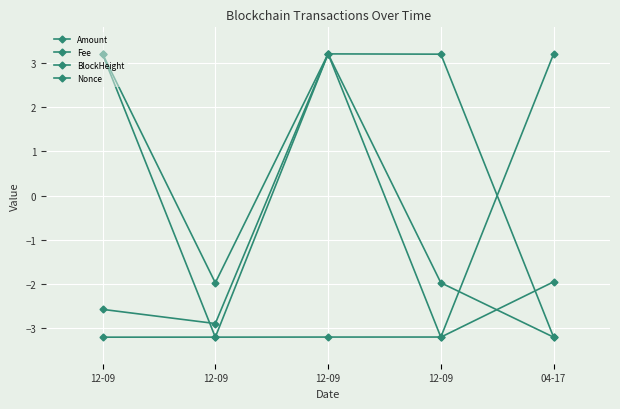

What is the total value across all series at 12-09?

0.6